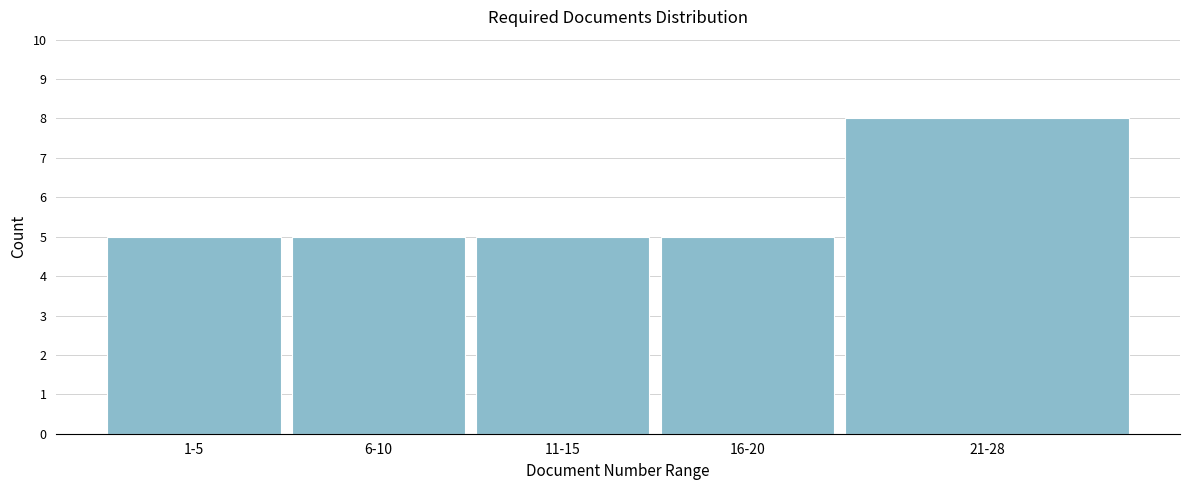

Reading left to right, what are all the values shown in this chart?

1-5=5	6-10=5	11-15=5	16-20=5	21-28=8